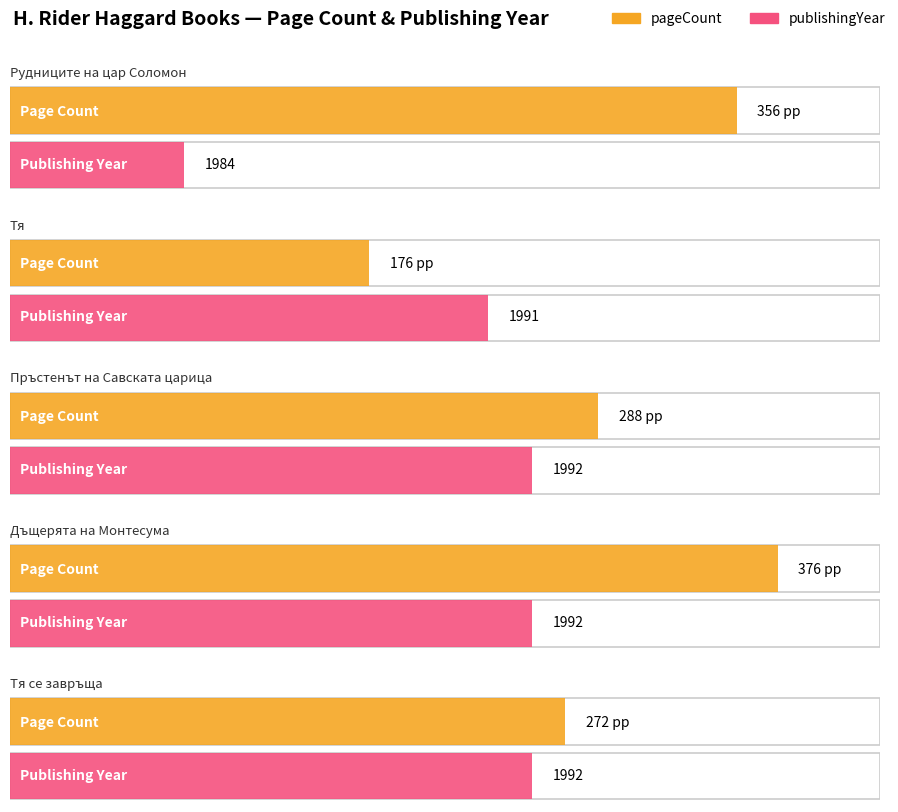

Rank the series at Тя се завръща from highest to lowest value.

publishingYear, pageCount